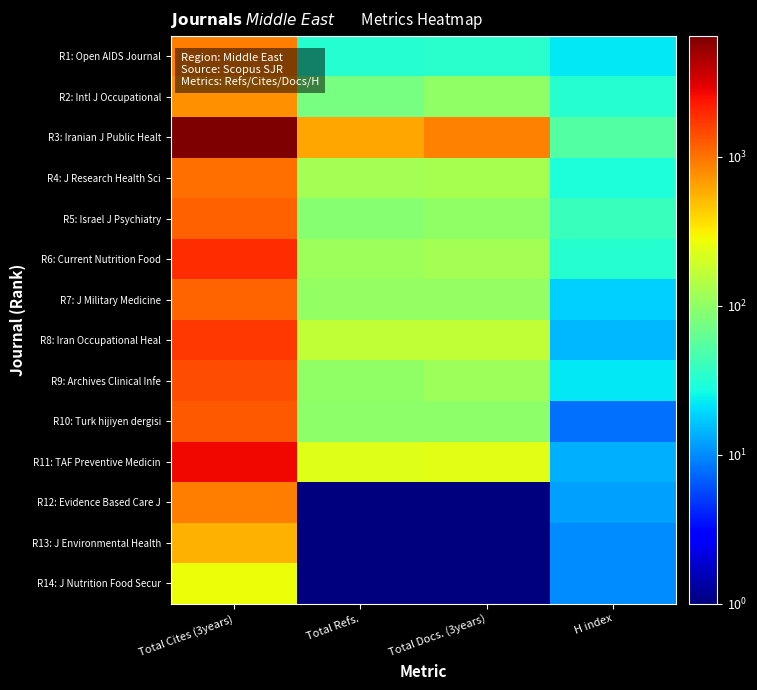

Which has a higher value, Total Cites (3years) or Total Refs.?

Total Cites (3years)